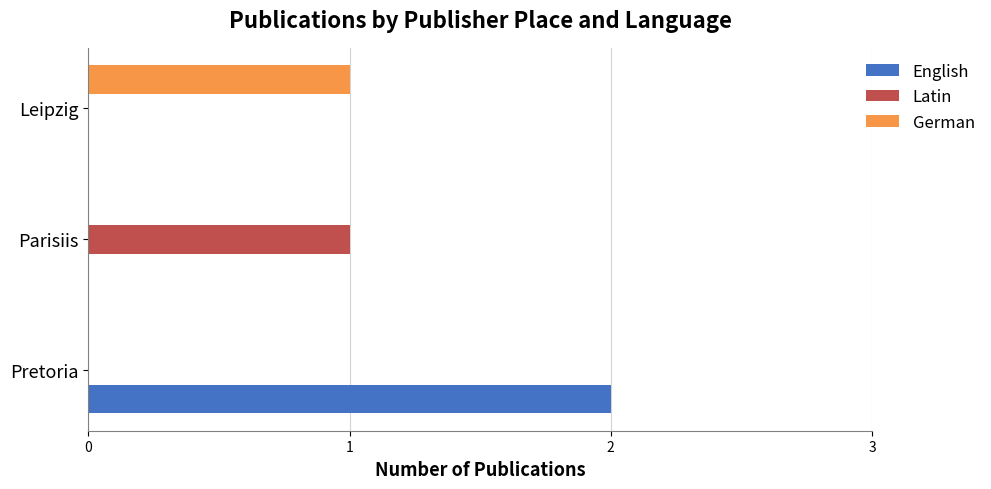

At which category is the sum across all series the highest?

Pretoria